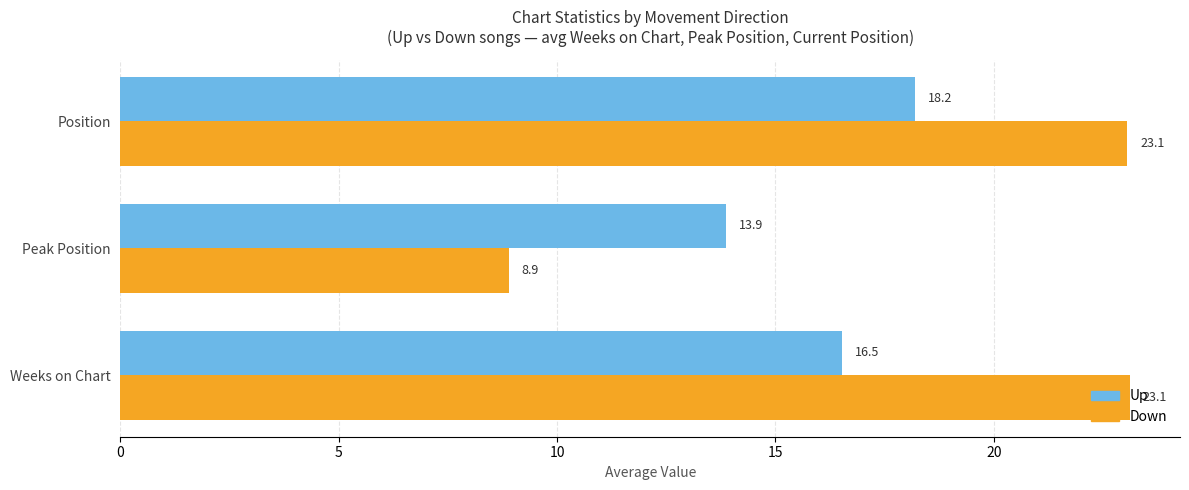

List the series in order of their peak value, lowest first.

Up, Down